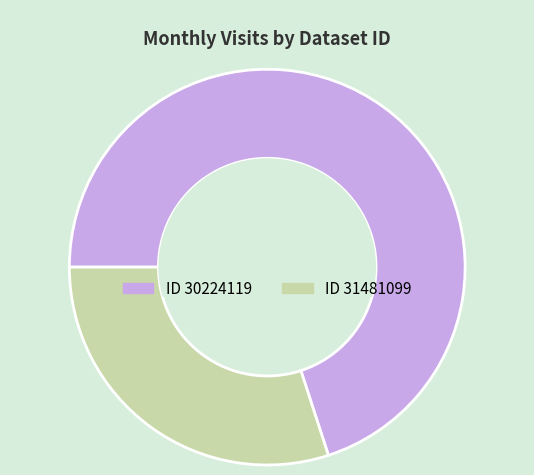

Is there any slice that represents more than half of the pie?

Yes